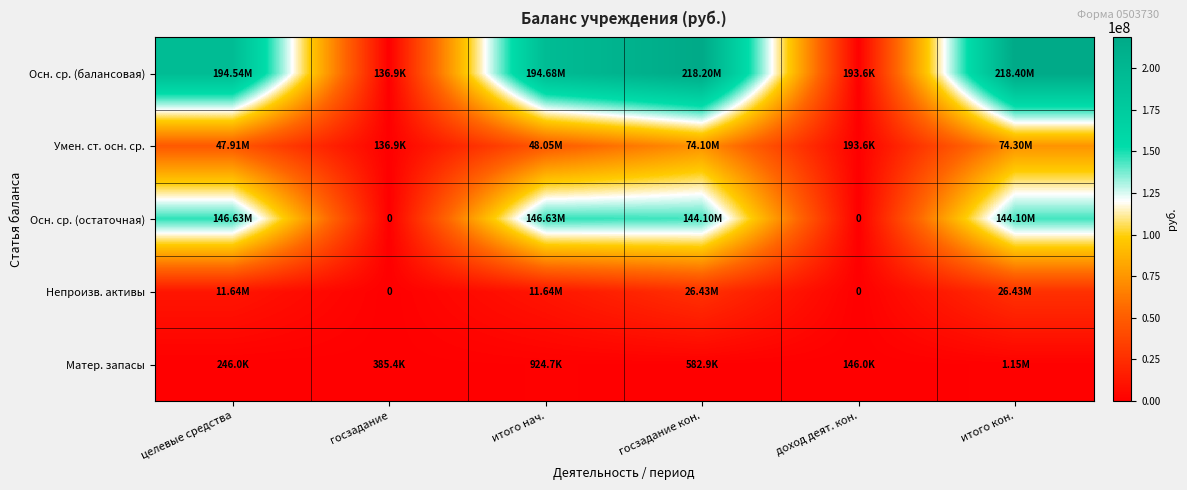

What is the spread (max minus min) of values at итого кон.?

217251046.6